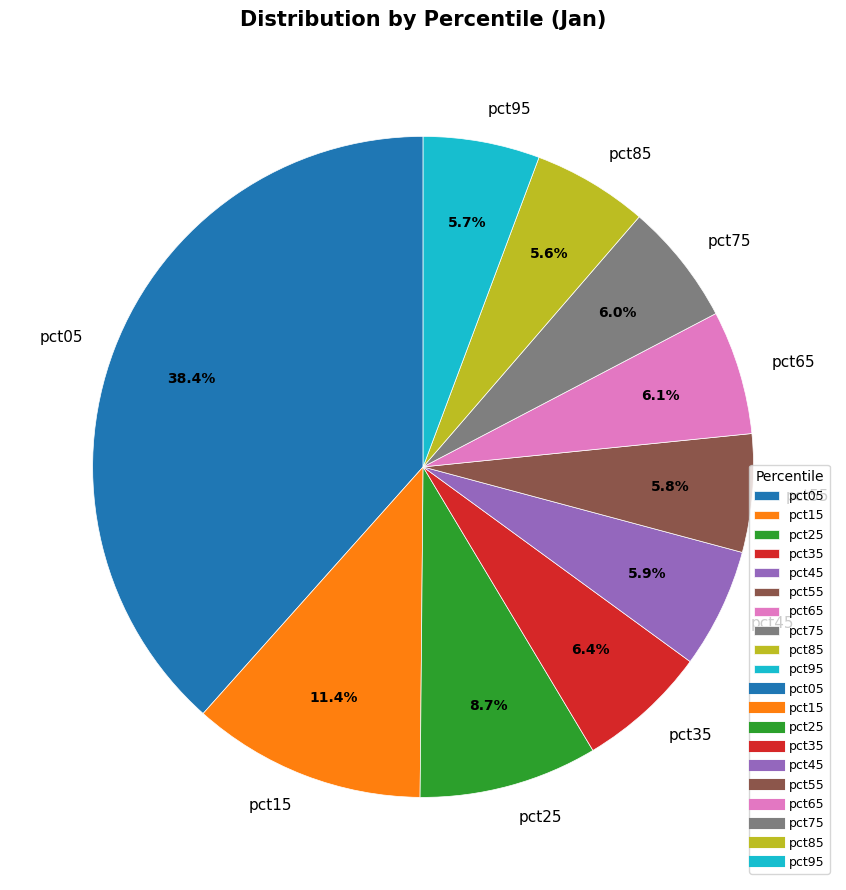

Does any single category account for the majority?

No